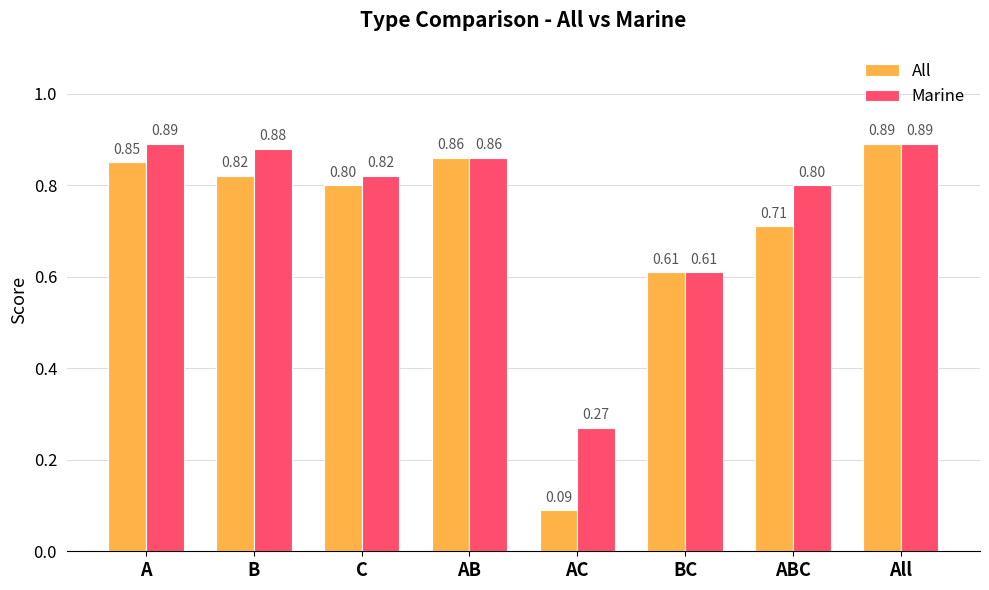

What is the average value of the Marine series?

0.8